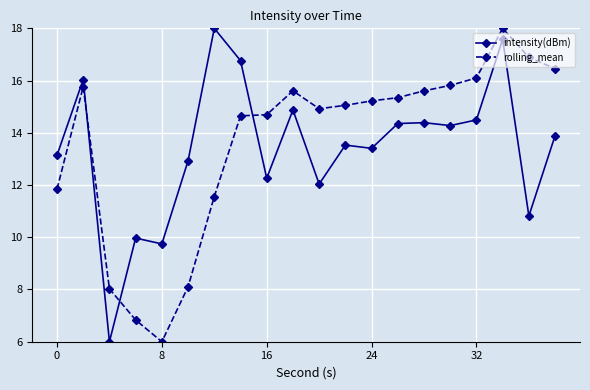

At how many categories does at least one series exceed 11?

17